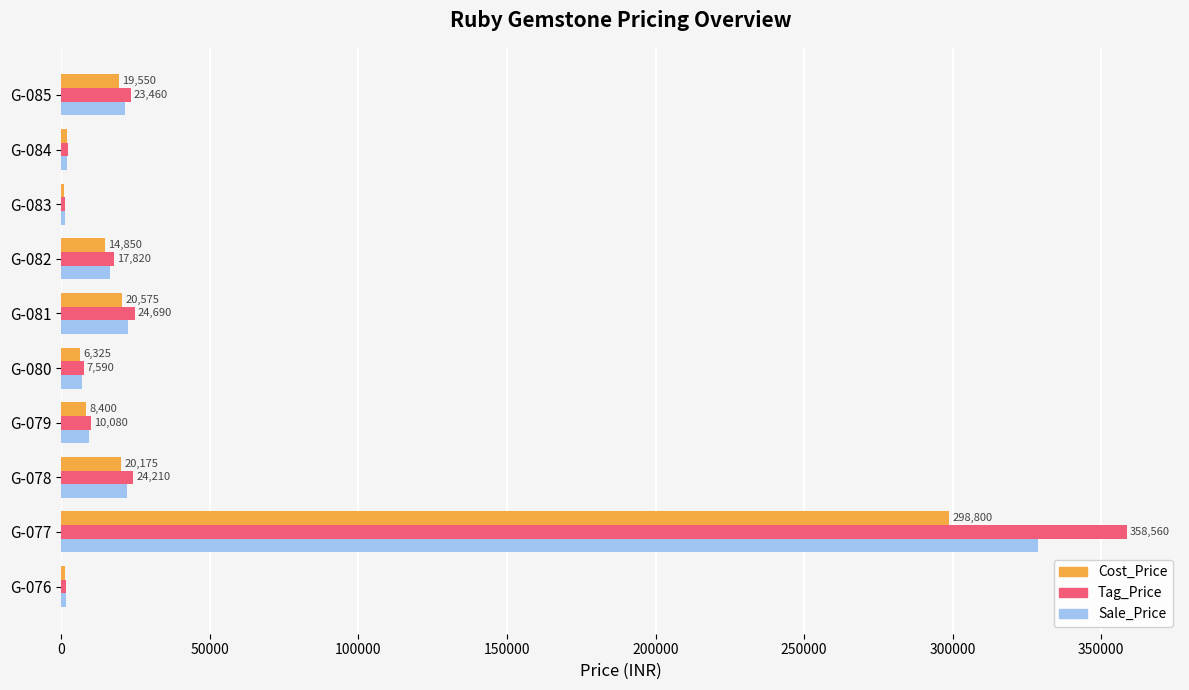

What is the sum of all Cost_Price values?

392950.0